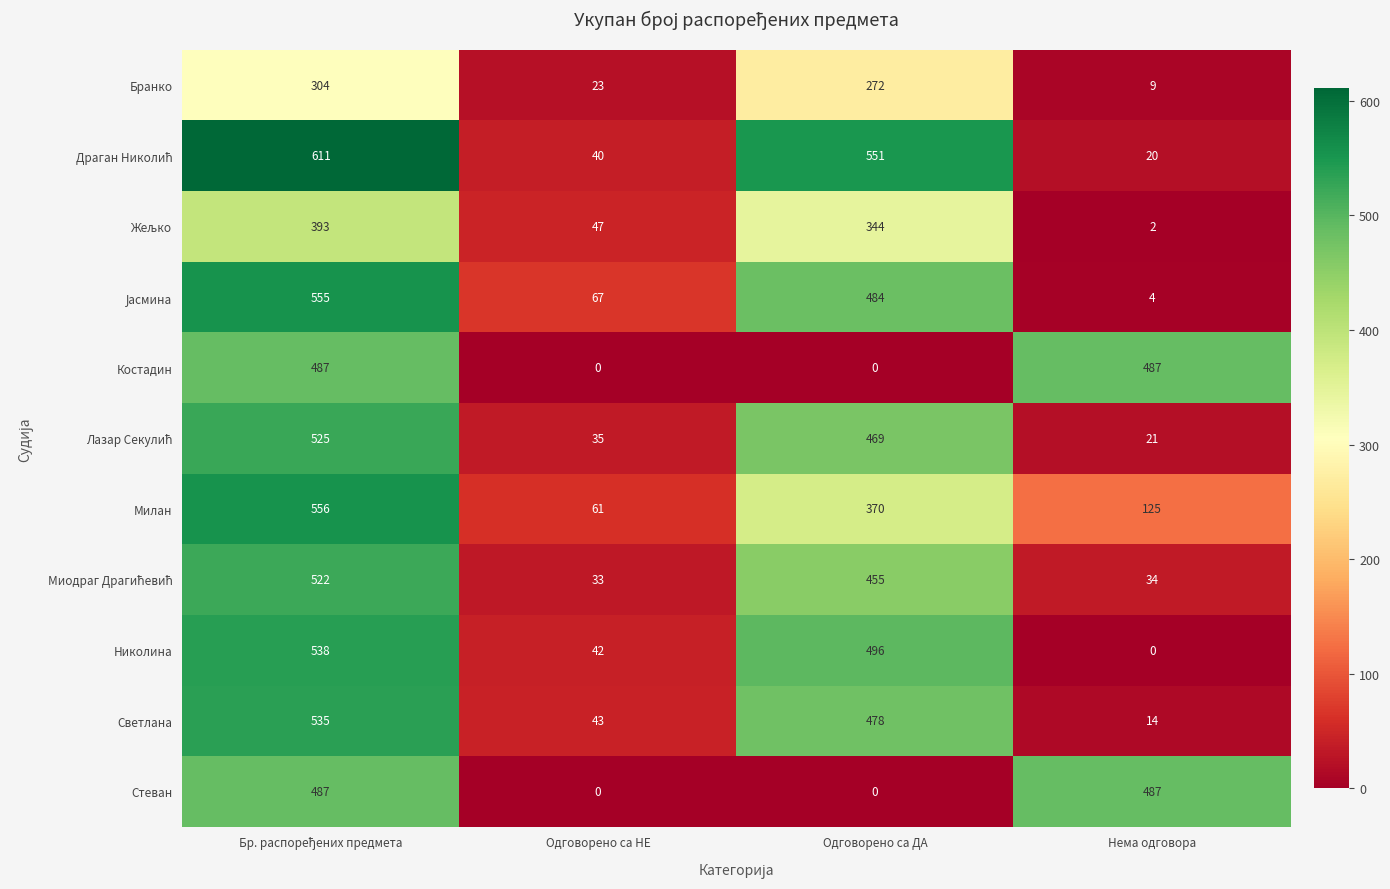

What is the difference between the maximum and minimum values in the Костадин series?

487